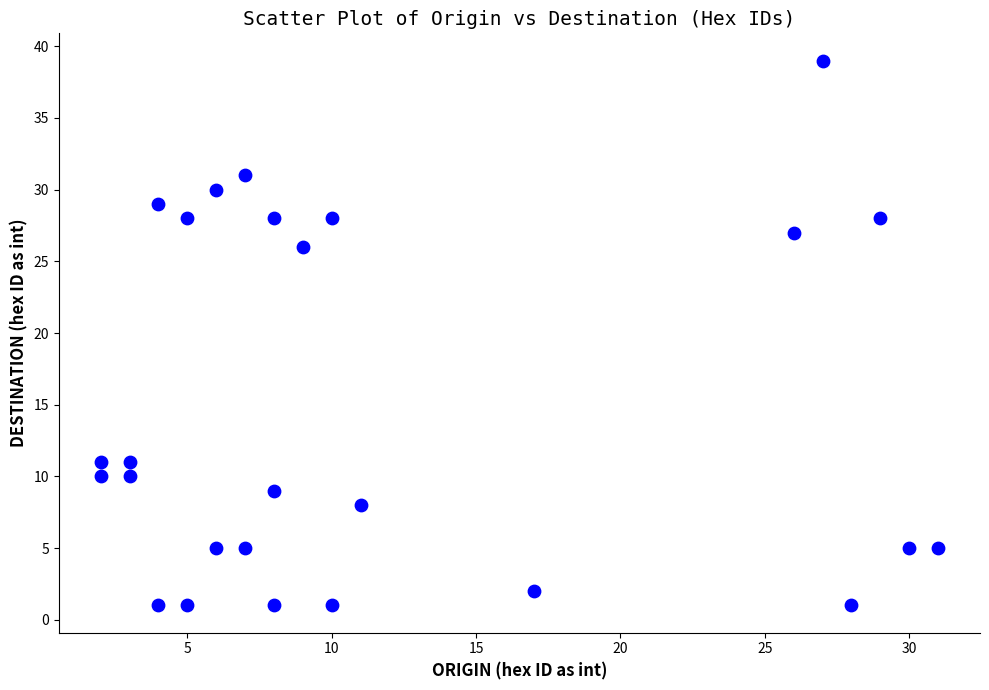

What Y value in the scatter plot is closest to 20?

26